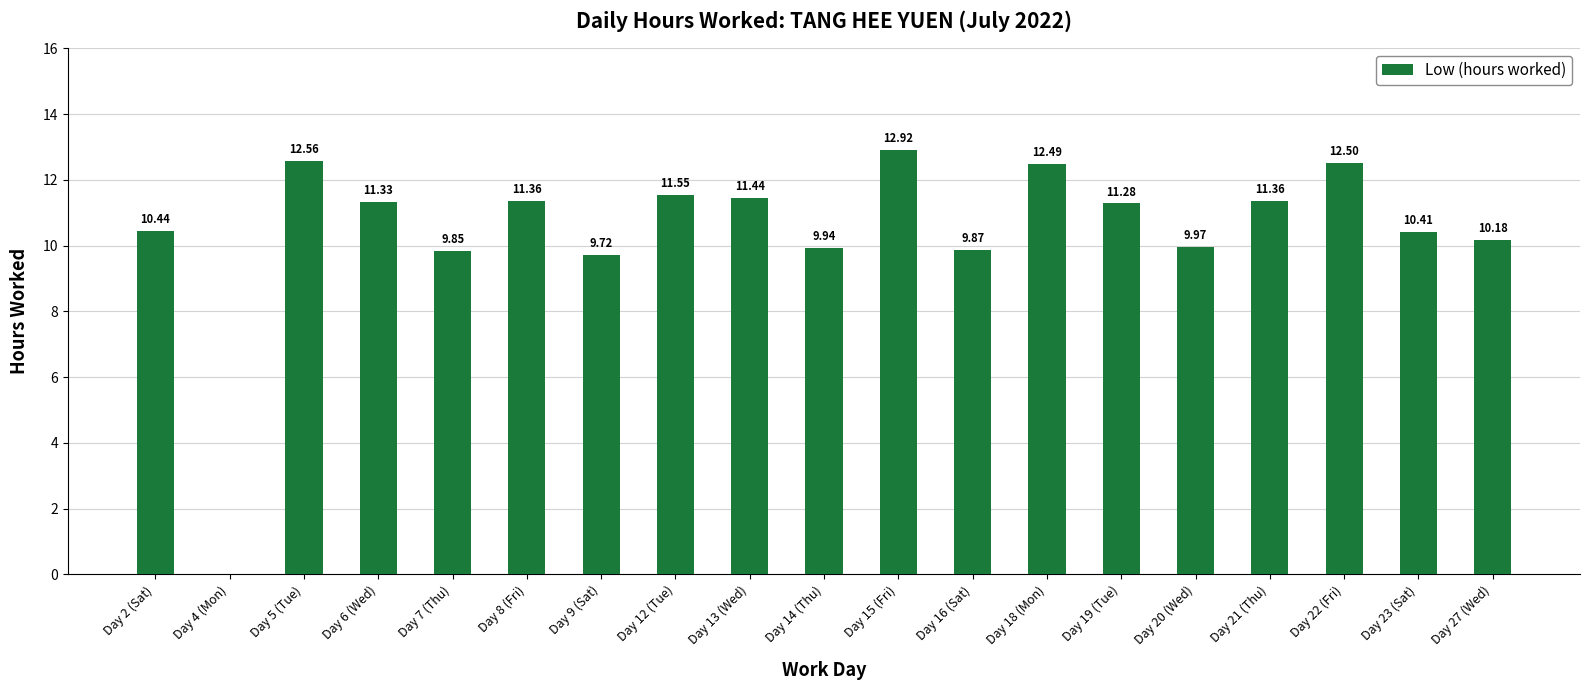

The value at Day 15 (Fri) is 12.9. True or false?

True